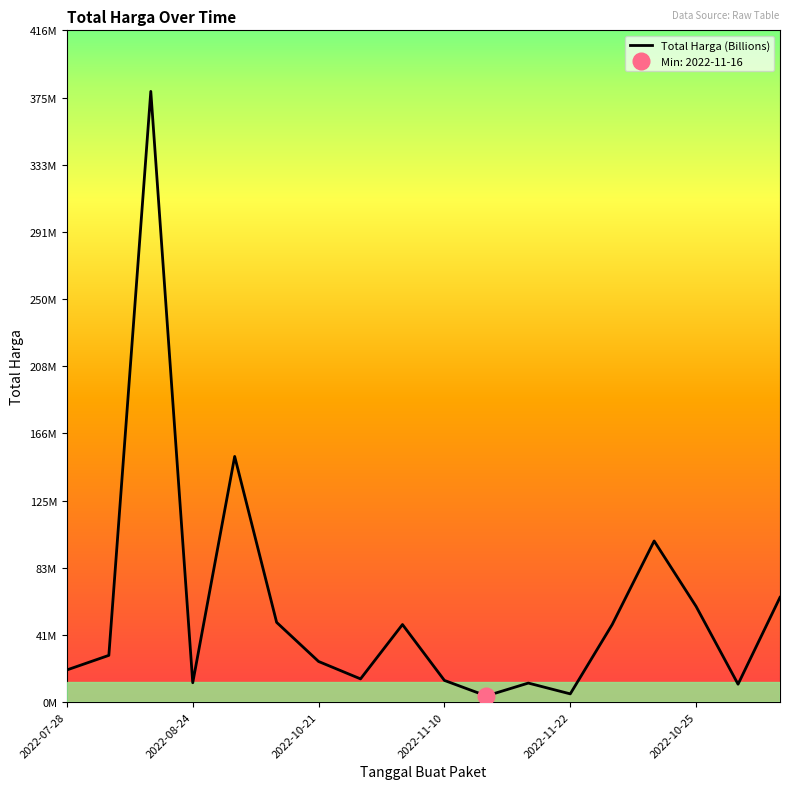

List the labels in order of value, smallest first.

2022-11-16, 2022-11-22, 2022-11-09, 2022-11-21, 2022-08-24, 2022-11-10, 2022-11-04, 2022-07-28, 2022-10-21, 2022-08-10, 2022-11-08, 2022-11-25, 2022-10-01, 2022-10-25, 2022-11-22, 2022-09-17, 2022-09-30, 2022-08-15